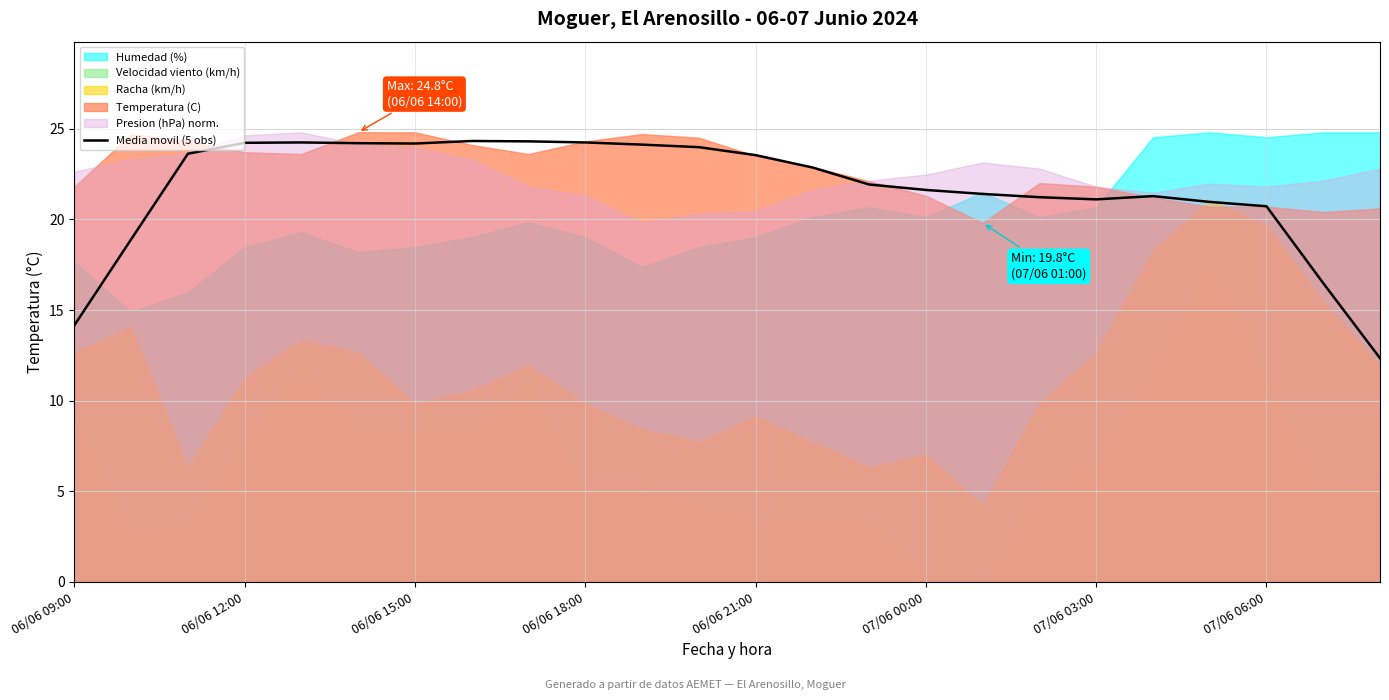

Where does the data first go above 22?

06/06 15:00